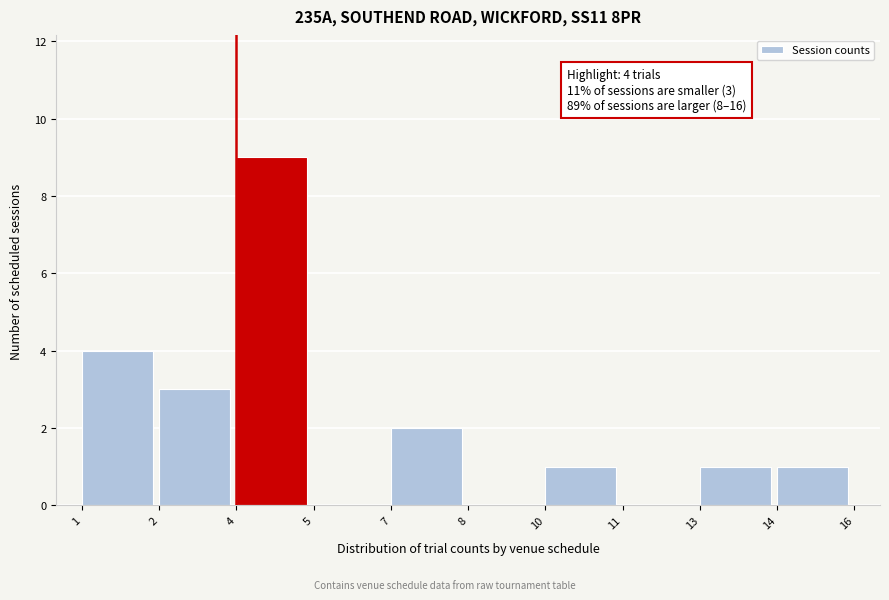

Reading left to right, list all the values displayed in this chart.

1=4	2=3	4=9	5=0	7=2	8=0	10=1	11=0	13=1	14=1